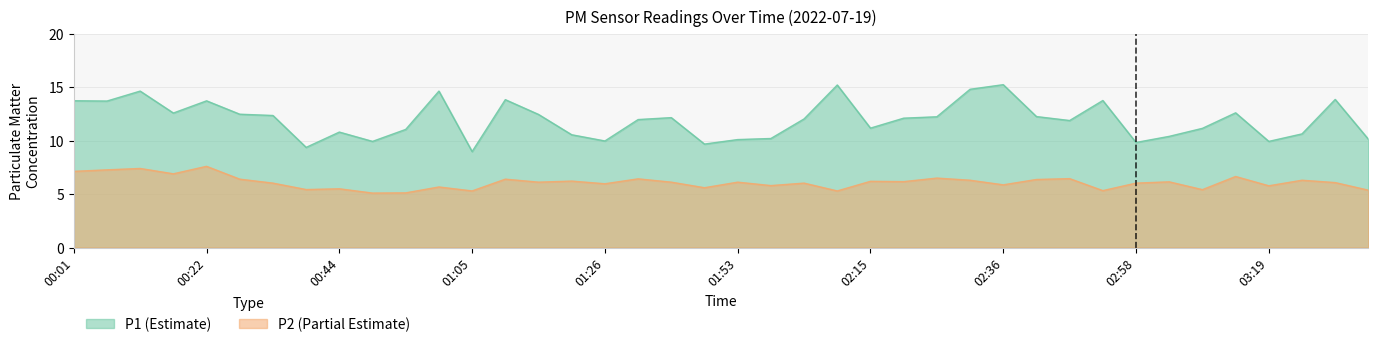

Between 00:01 and 01:00, which series saw the biggest shift?

P2